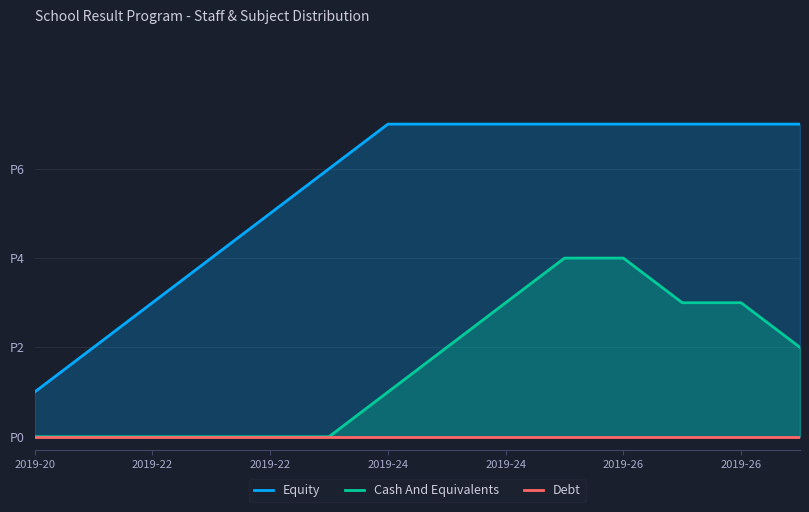

Which series has the widest spread of values?

Equity